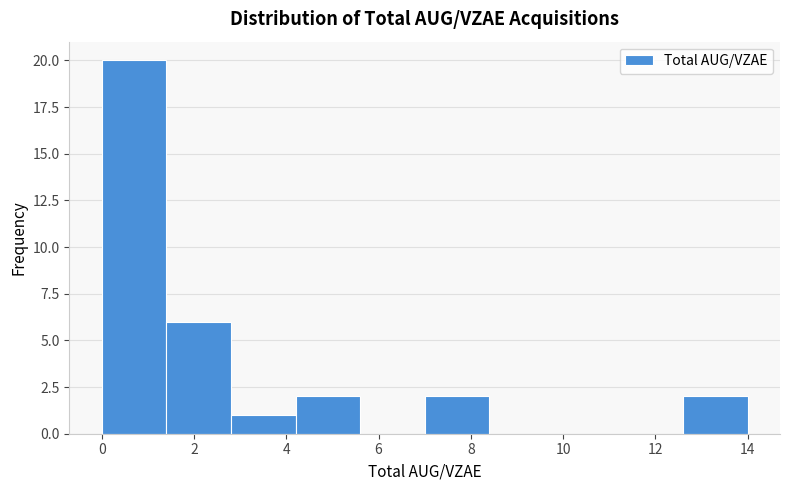

How tall is the bar that spans 4.2 to 5.6 on the x-axis? The values are not printed on the chart, so give them approximately, as read against the axis.

2